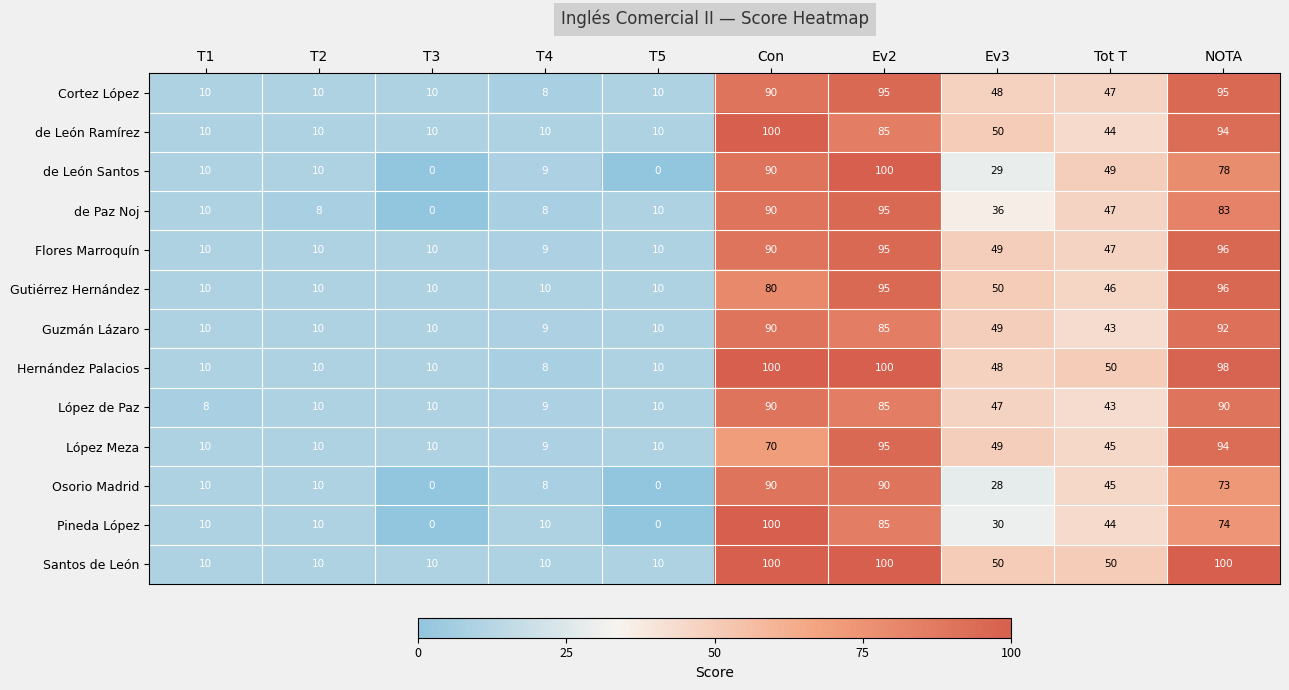

The Pineda López series shows 10 at T2. True or false?

True